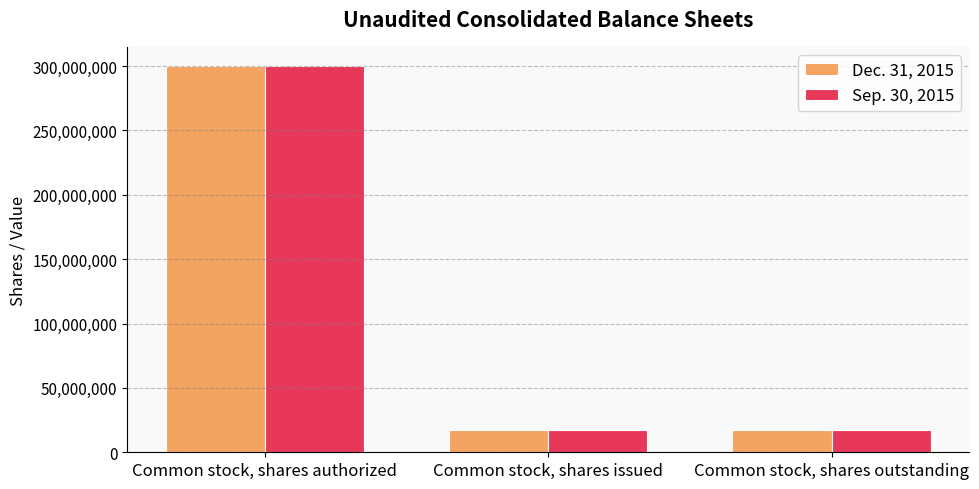

Reading left to right, extract all data points from this chart.

Dec. 31, 2015: Common stock, shares authorized=300000000	Common stock, shares issued=17155478	Common stock, shares outstanding=17155478
Sep. 30, 2015: Common stock, shares authorized=300000000	Common stock, shares issued=17155478	Common stock, shares outstanding=17155478